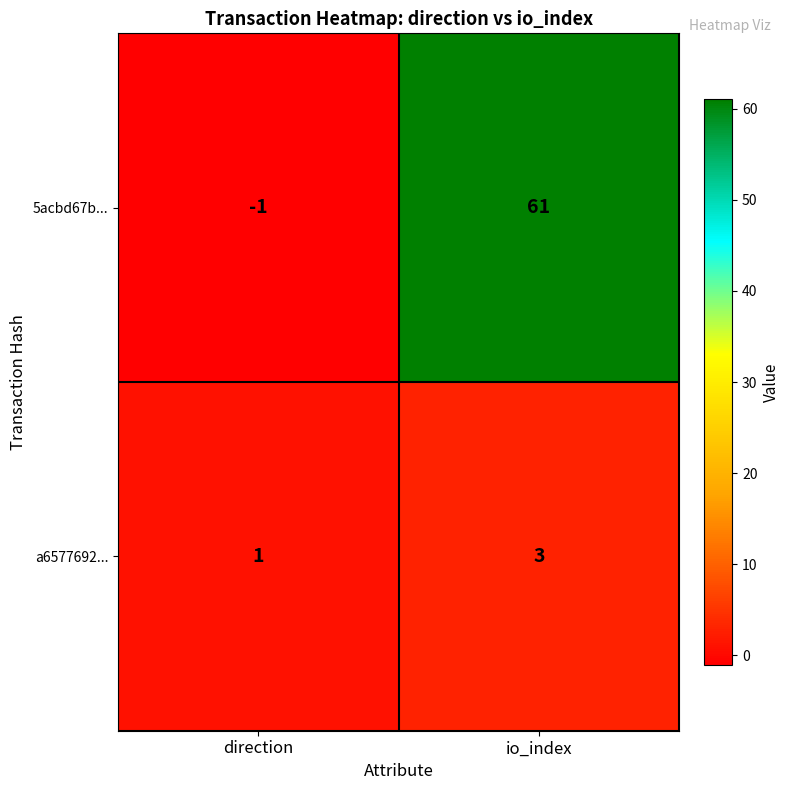

Reading left to right, extract all data points from this chart.

5acbd67b...: direction=-1	io_index=61
a6577692...: direction=1	io_index=3